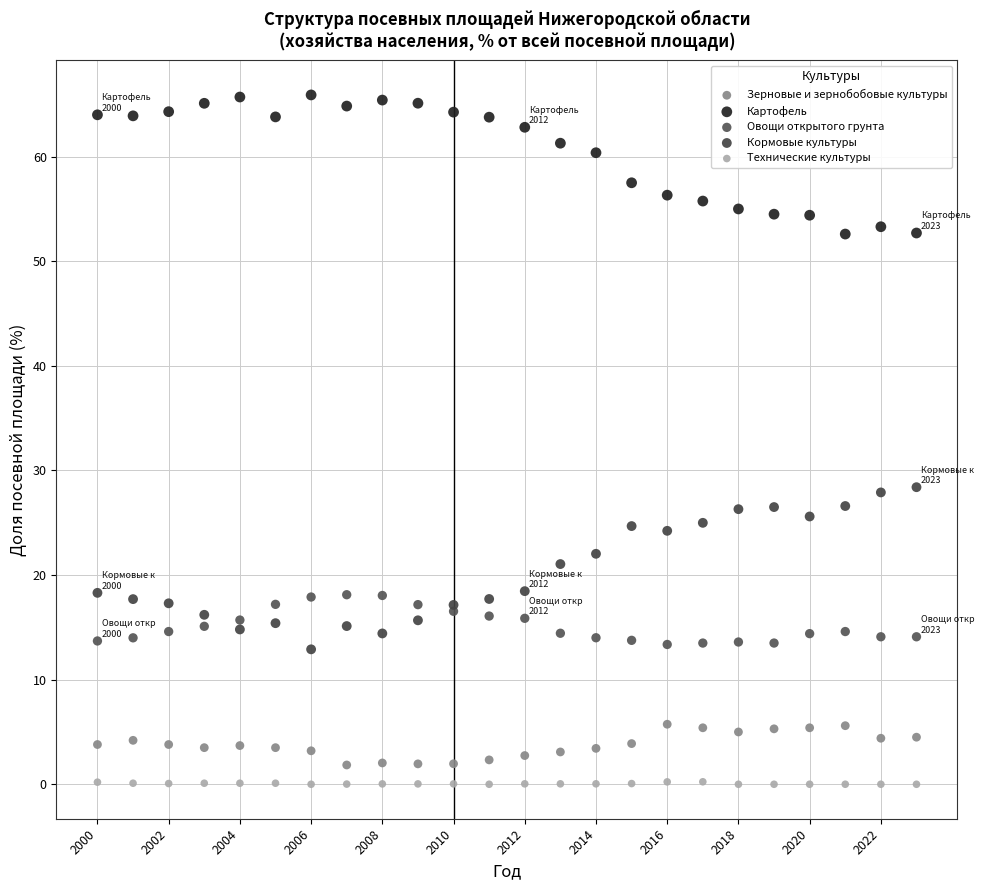

Which series contains the highest Y value?

Картофель